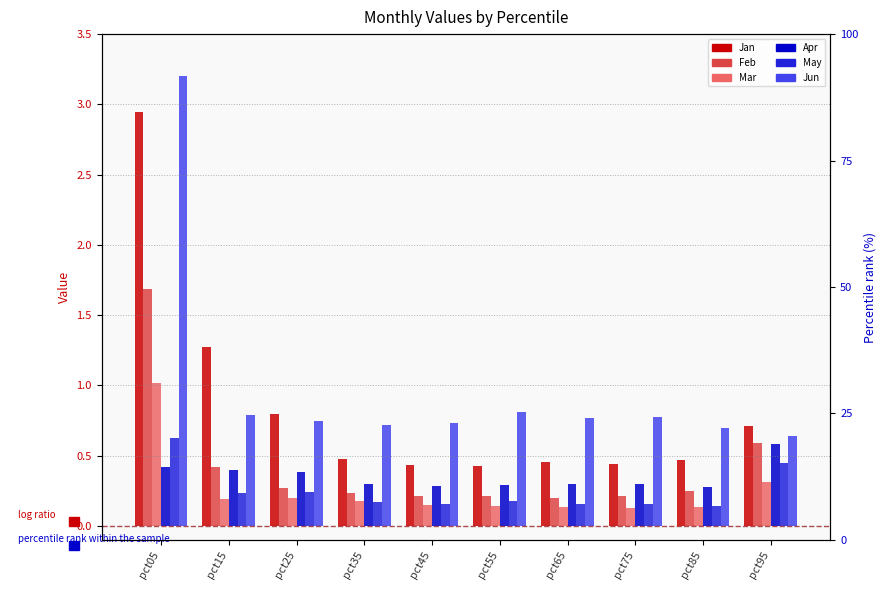

What is the value of the Jan bar at the 1st from the left?

2.9